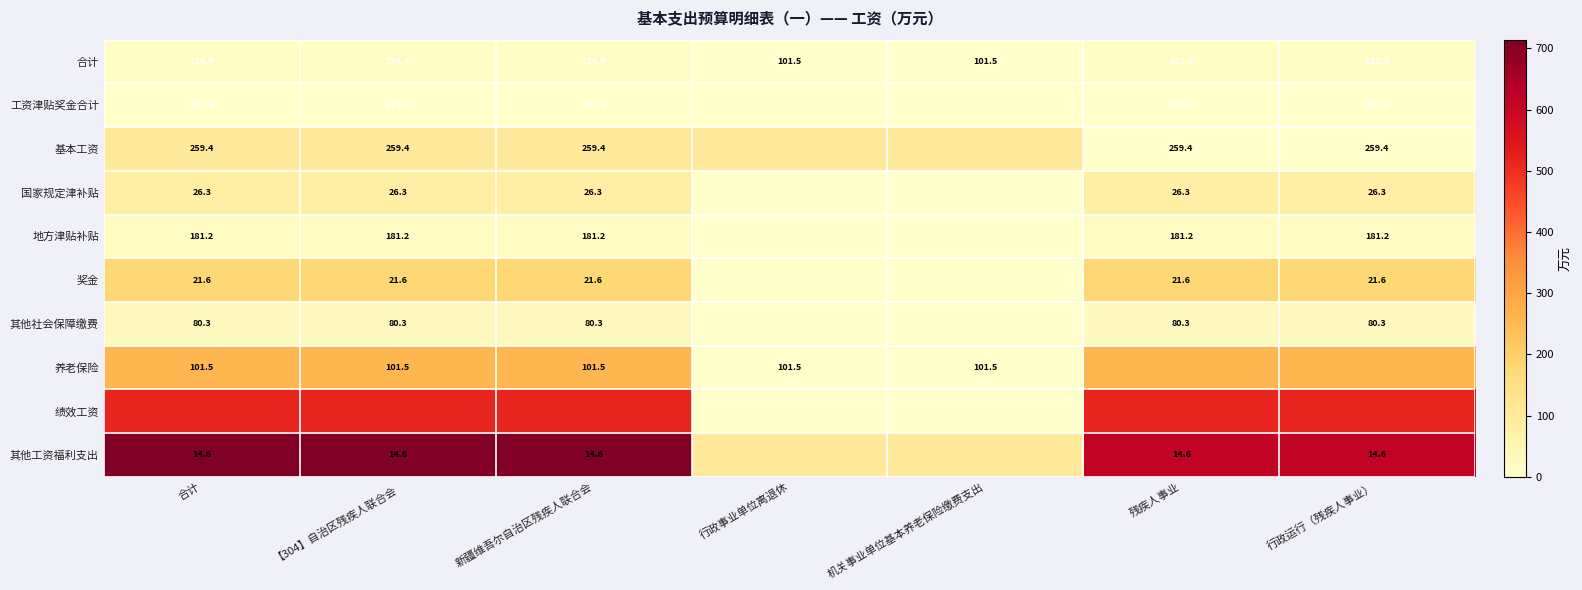

The value of 其他工资福利支出 at 机关事业单位基本养老保险缴费支出 is 39.3. True or false?

False